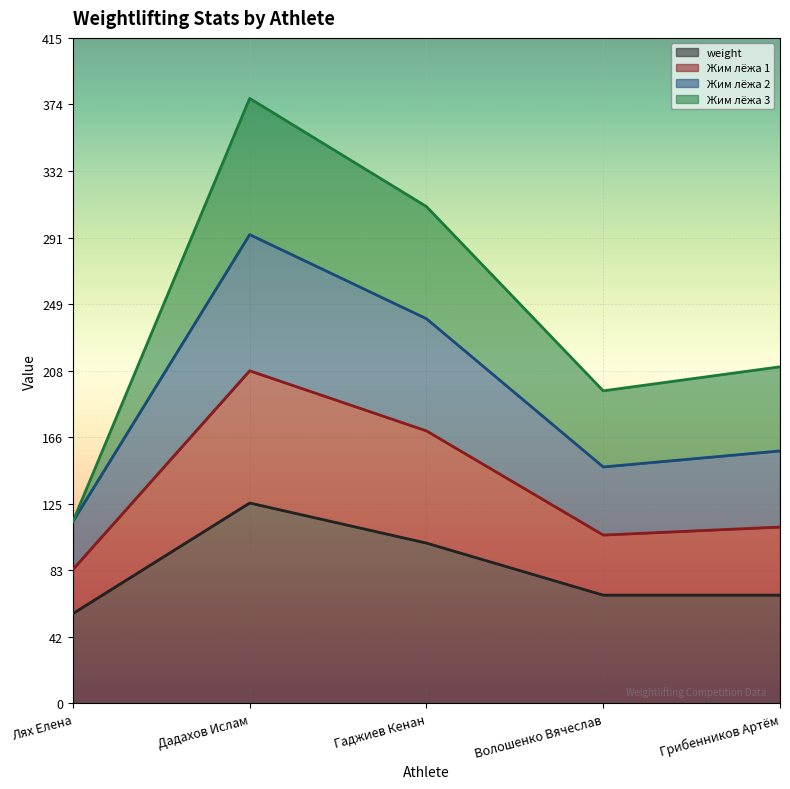

What is the highest value of the weight series?

125.0